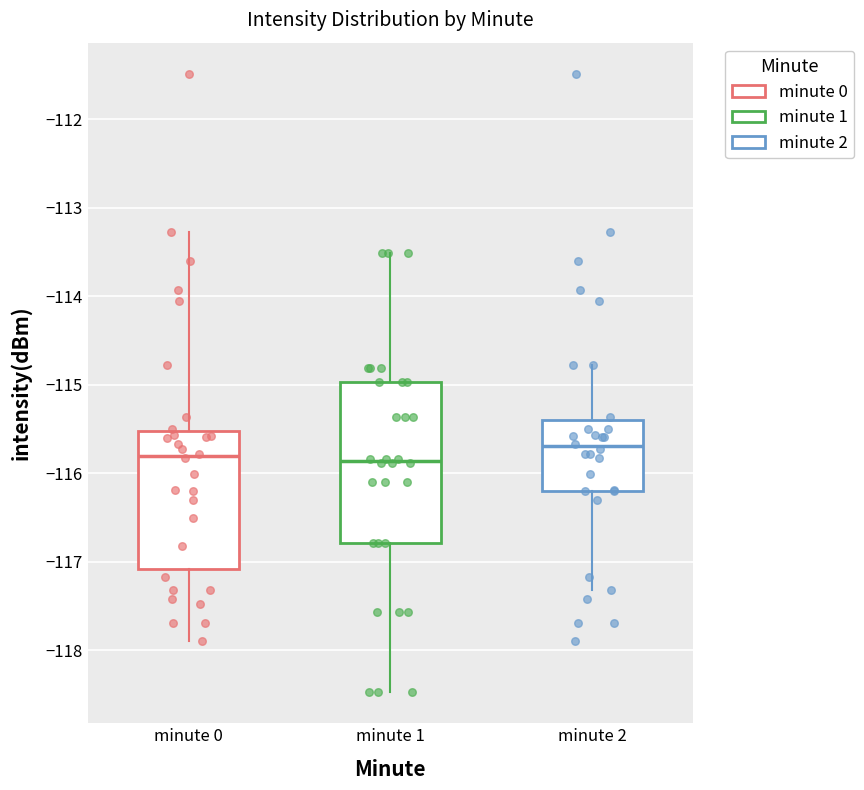

Comparing the boxes themselves (not the whiskers), which one is the tallest?

minute 1